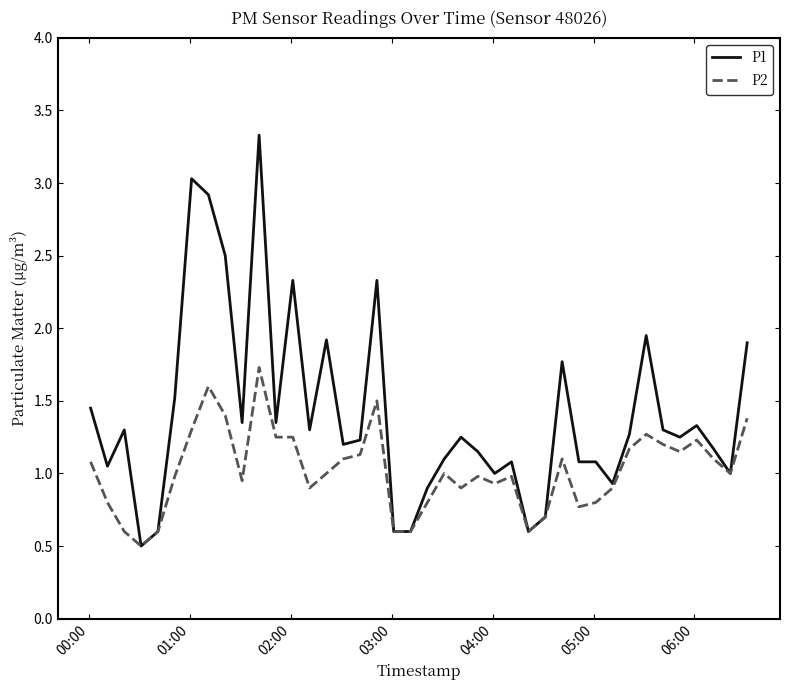

Which series has the widest spread of values?

P1